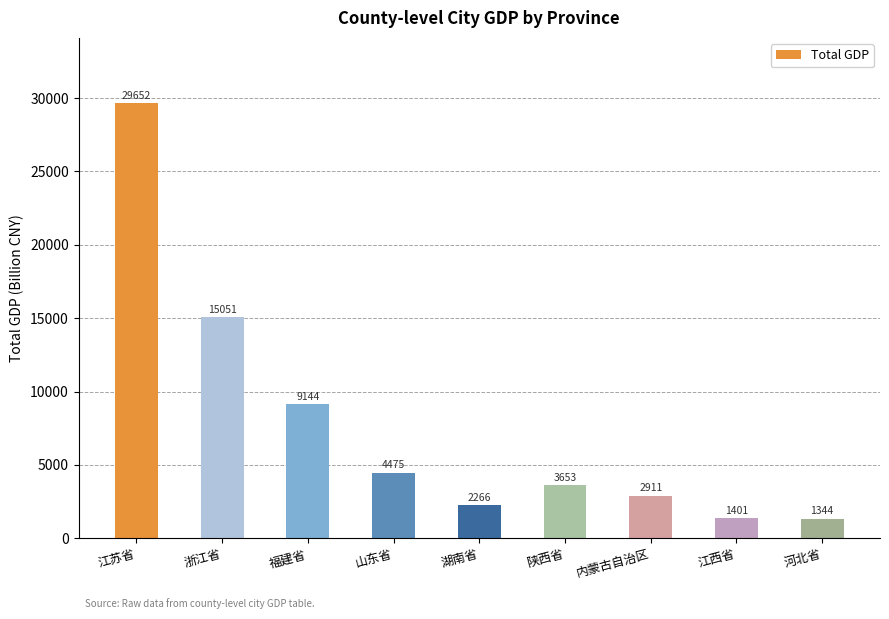

At which label is the value closest to 15498?

浙江省